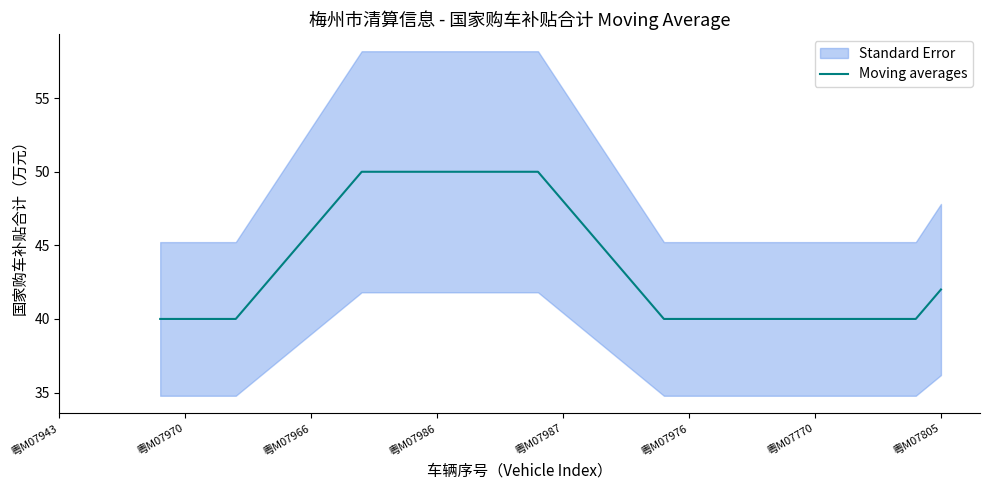

True or false: the data has more than 0 interior local peaks.

False